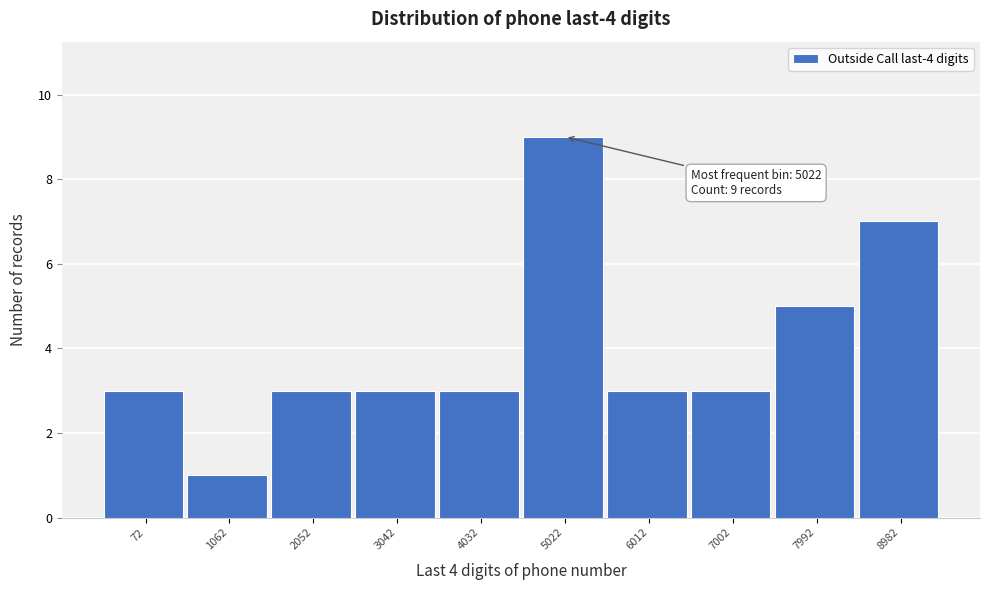

Reading right to left, extract all data points from this chart.

8982=7	7992=5	7002=3	6012=3	5022=9	4032=3	3042=3	2052=3	1062=1	72=3